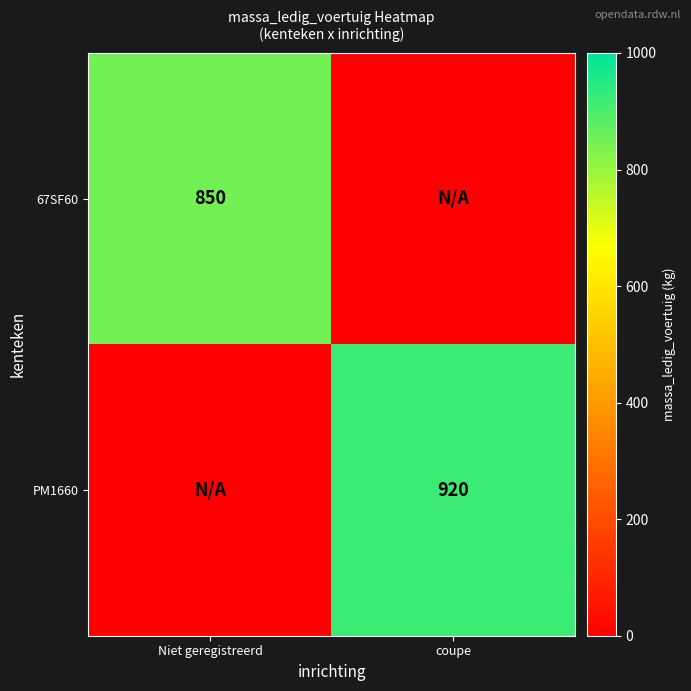

True or false: PM1660 has a value of 419 at coupe.

False